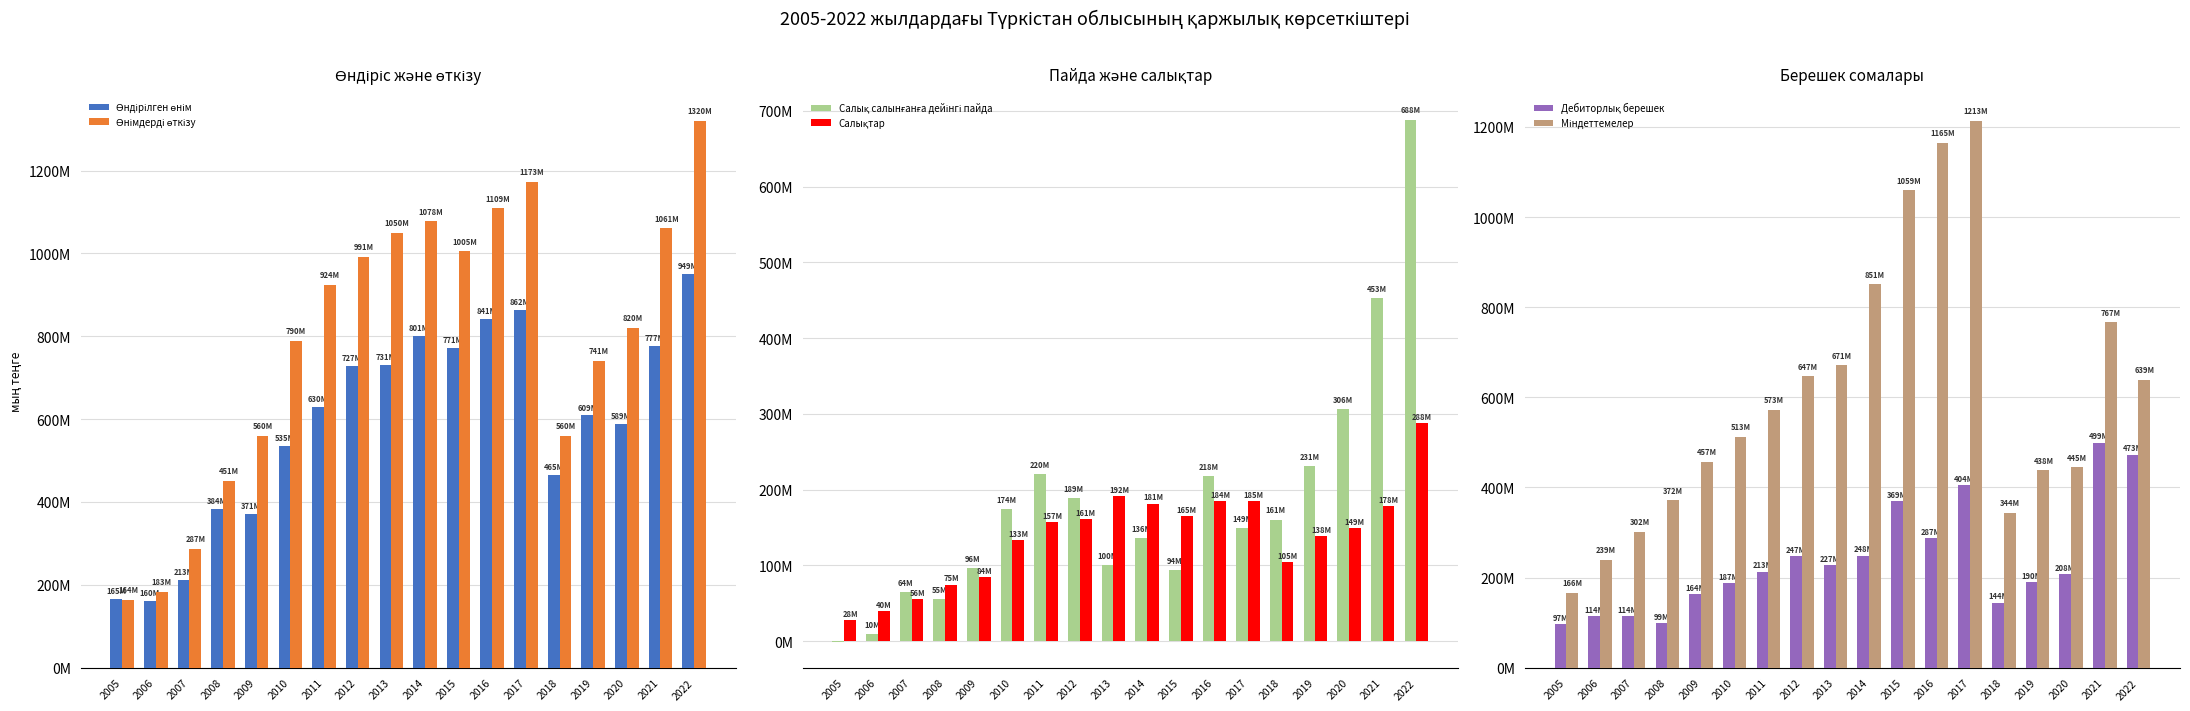

Between 2005 and 2006, which series saw the biggest shift?

Міндеттемелер